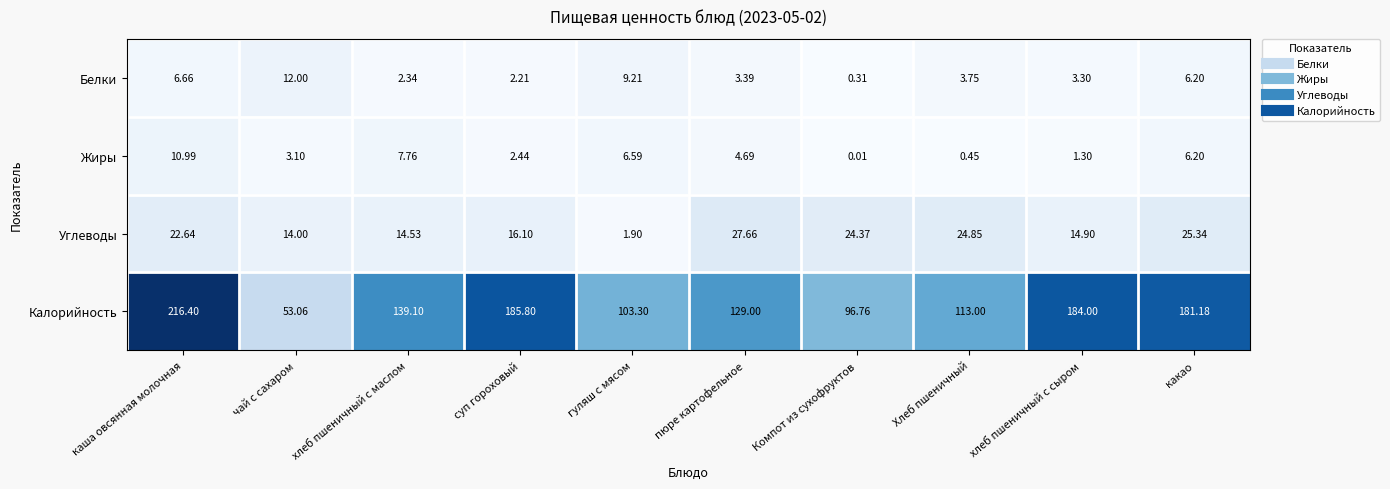

At which label does Белки reach its minimum?

Компот из сухофруктов